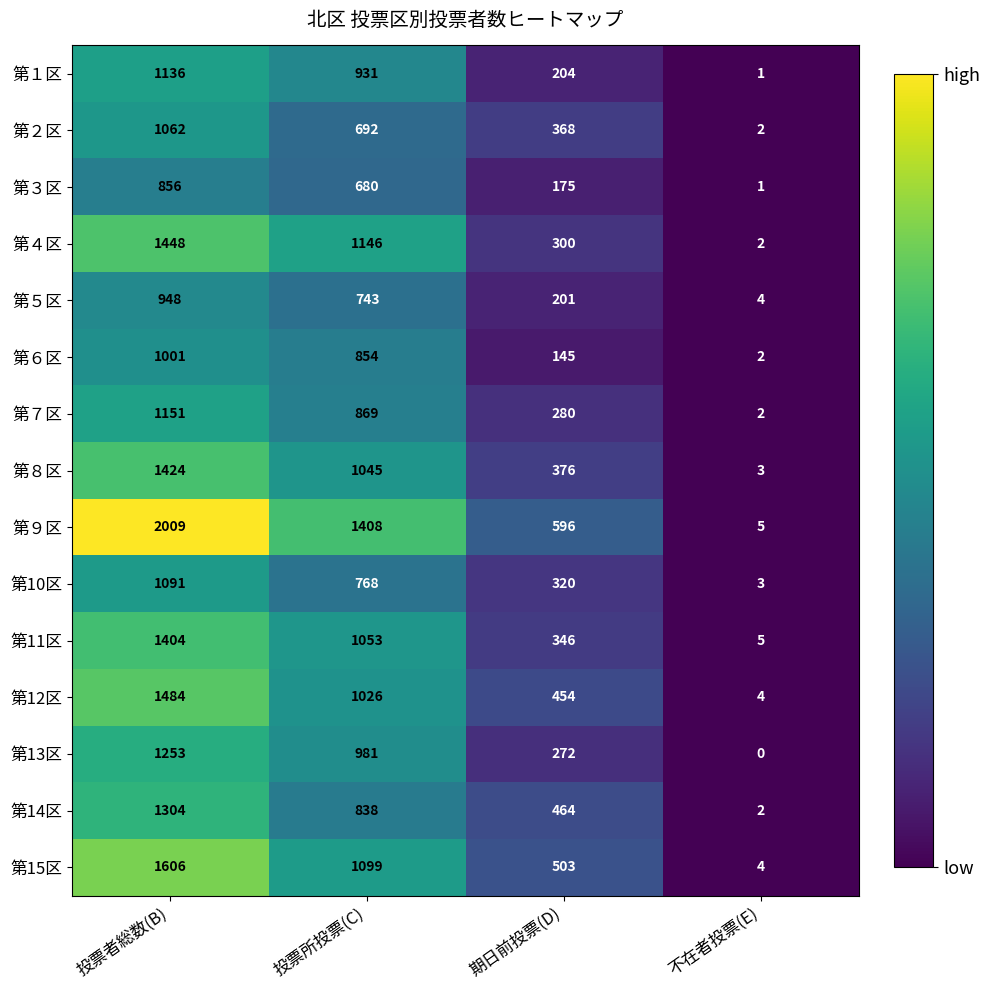

Count the number of categories in the chart.

4